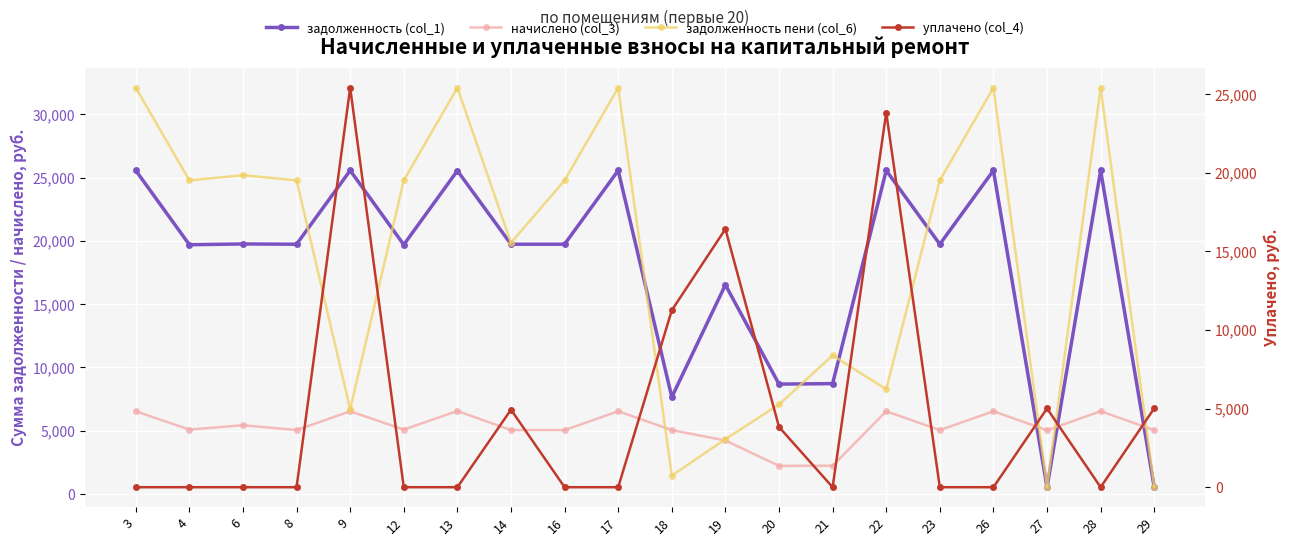

At 27, list the series in order from largest to smallest.

начислено (col_3), уплачено (col_4), задолженность пени (col_6), задолженность (col_1)